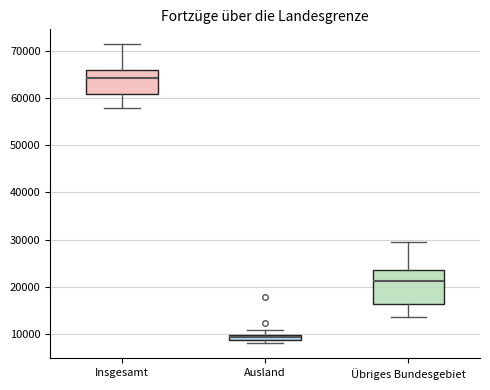

Which box's median line is the highest?

Insgesamt